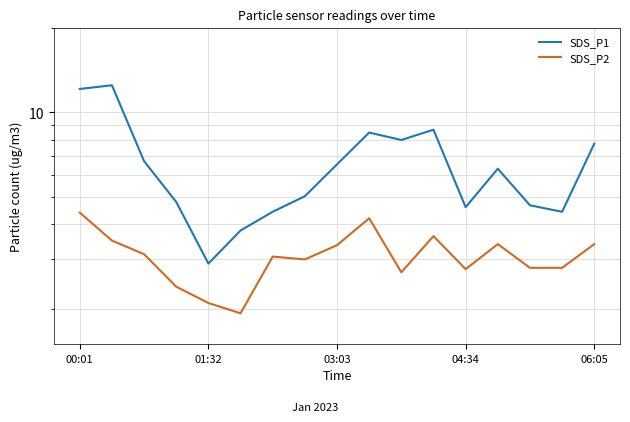

True or false: SDS_P2 and SDS_P1 cross at least once.

False